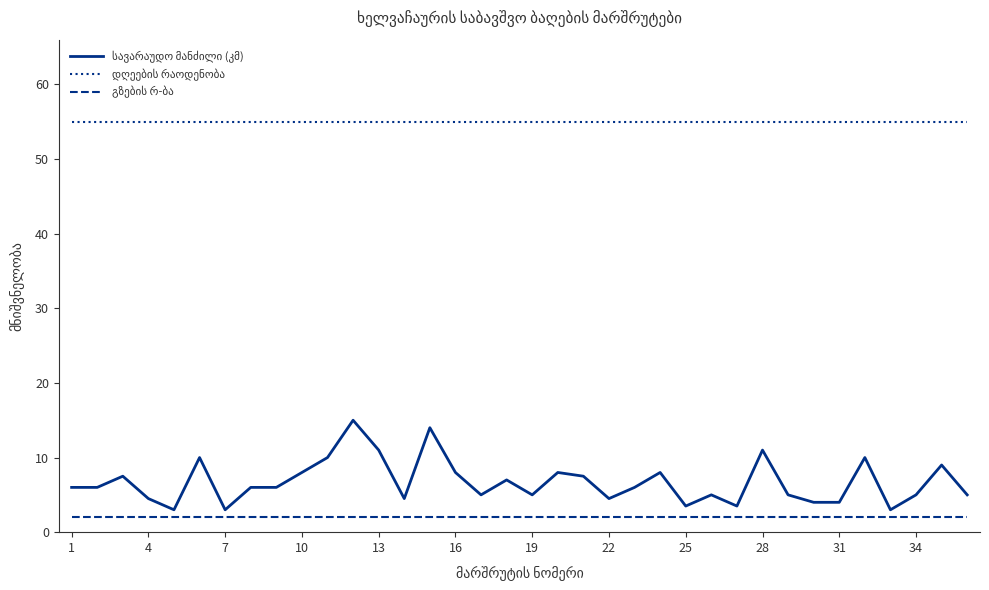

What is the greatest value displayed?

55.0